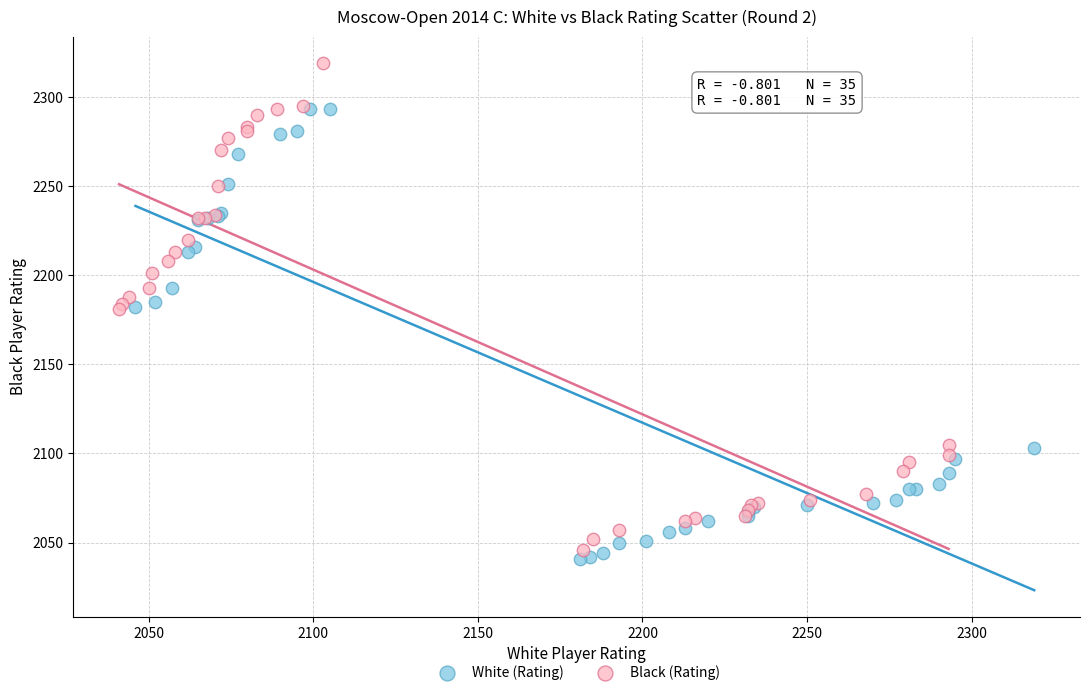

Which series contains the highest Y value?

Black (Rating)